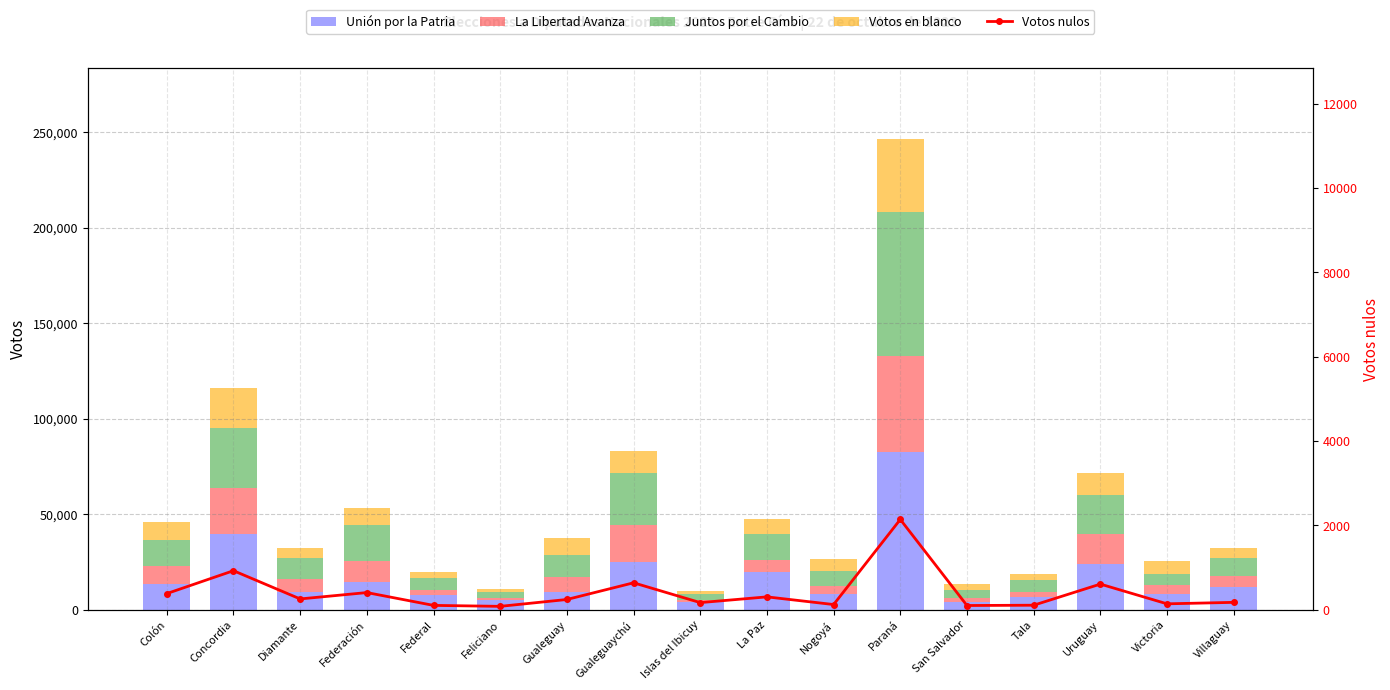

Which series has the largest total across all categories?

Unión por la Patria